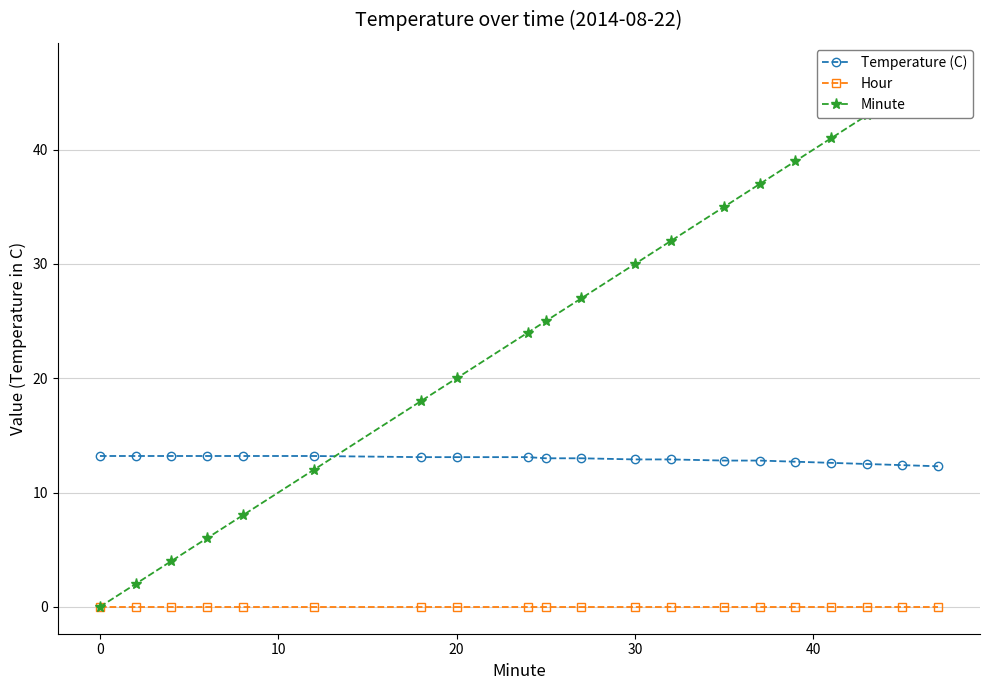

Which series has the widest spread of values?

Minute